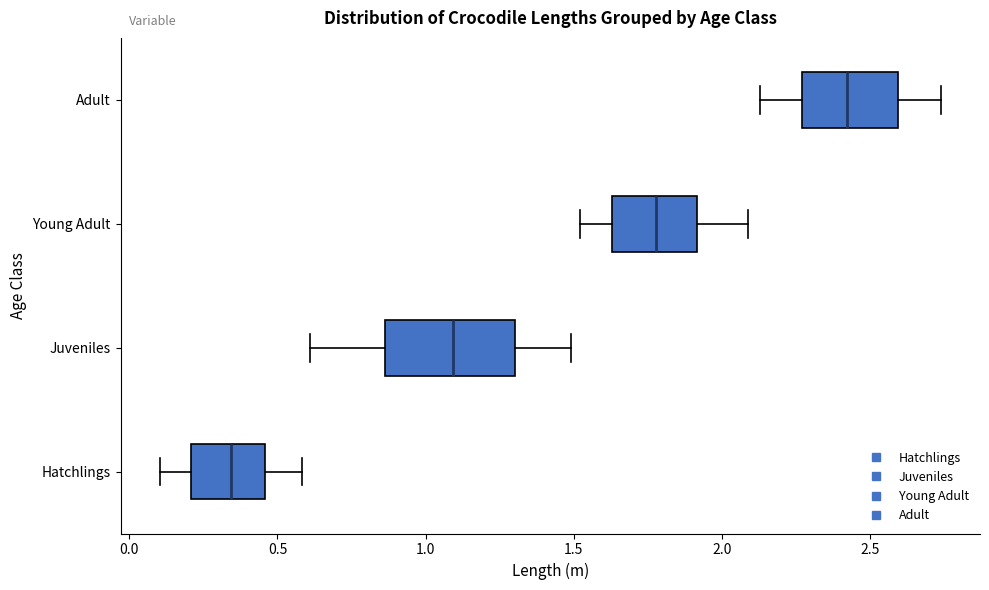

Reading bottom to top, read every box against the x-axis: the position of its median line, the range the box covers, and the ends of its whiskers. The values are not printed on the chart, so give them approximately, as read against the axis.

Hatchlings: median 0.35, box 0.20 to 0.45, whiskers 0.10 to 0.60
Juveniles: median 1.10, box 0.85 to 1.30, whiskers 0.60 to 1.50
Young Adult: median 1.80, box 1.65 to 1.90, whiskers 1.50 to 2.10
Adult: median 2.40, box 2.25 to 2.60, whiskers 2.15 to 2.75